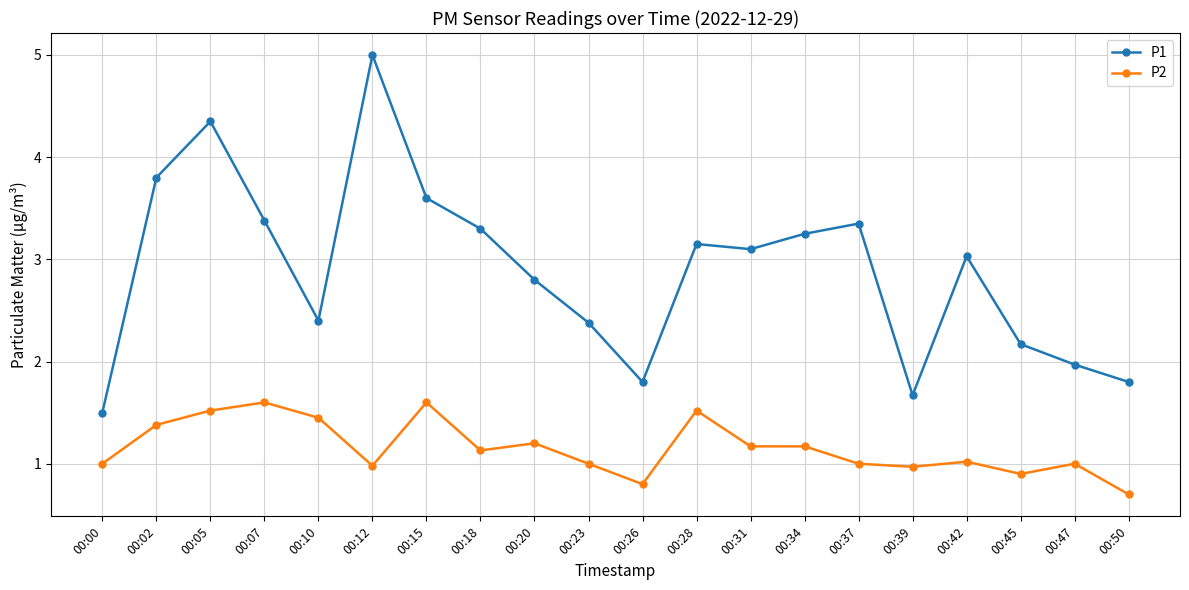

Count the number of data series in this chart.

2